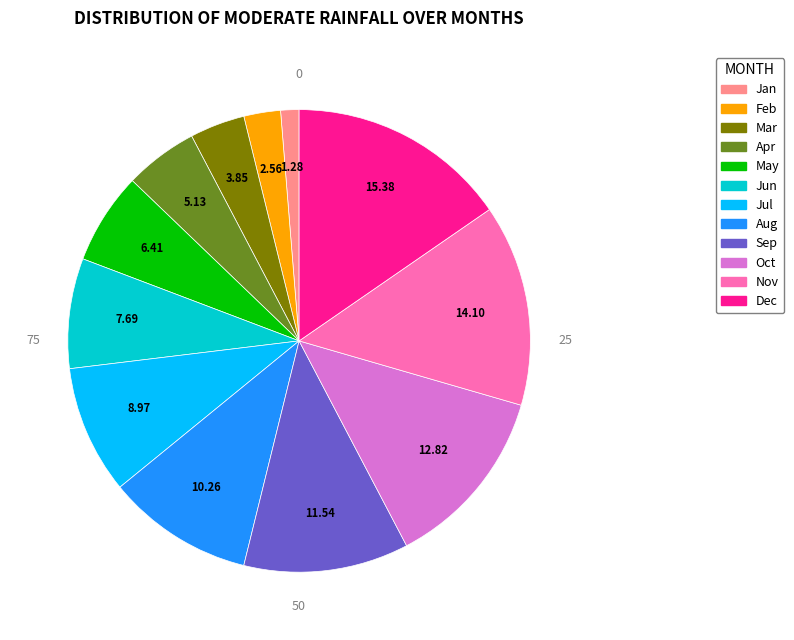

Does any single category account for the majority?

No